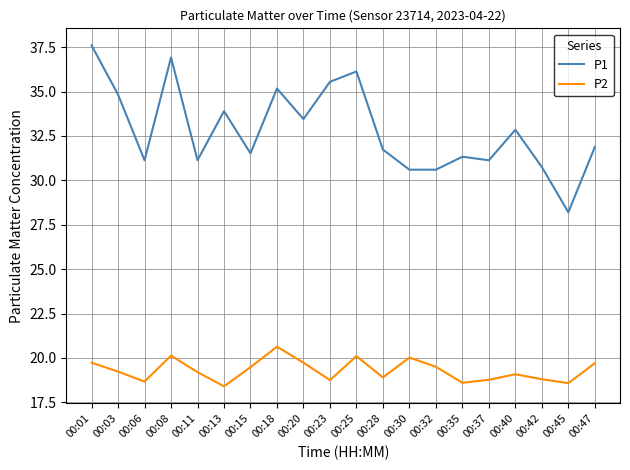

At how many categories does at least one series exceed 26?

20